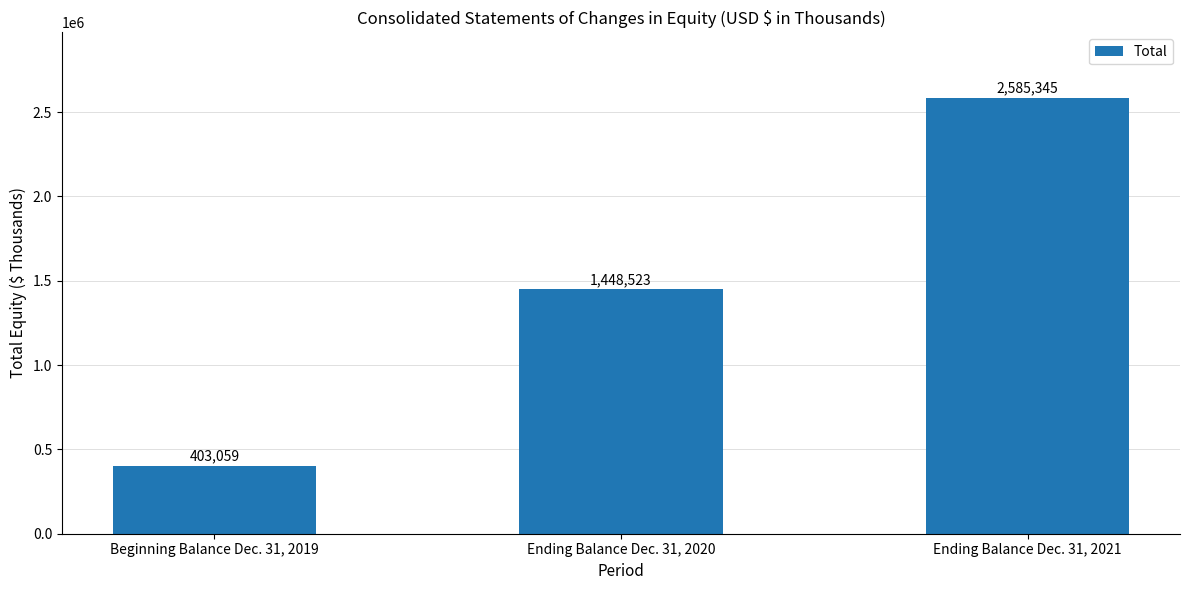

How many categories are shown in the chart?

3